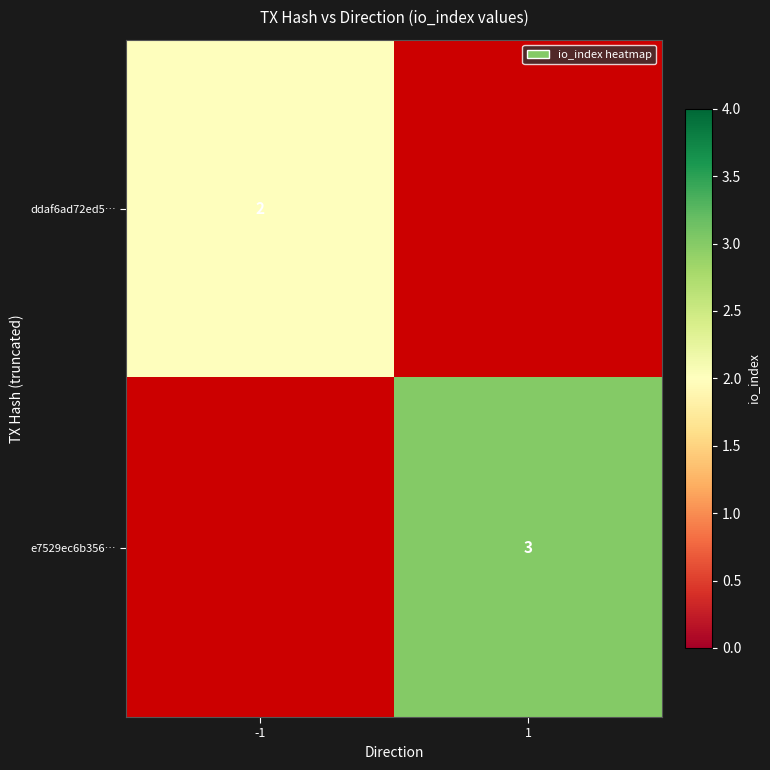

At how many categories does at least one series exceed 2?

1